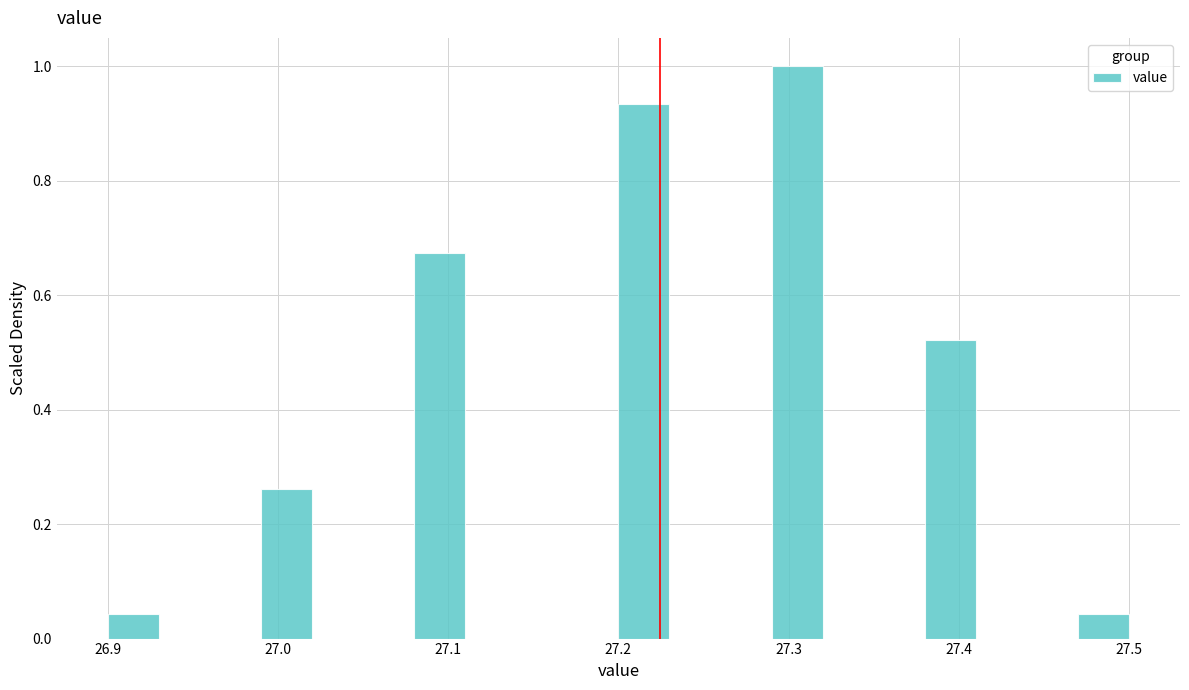

Around what value on the x-axis is the tallest bar? Give the approximate position of its centre, as read against the axis.

27.31